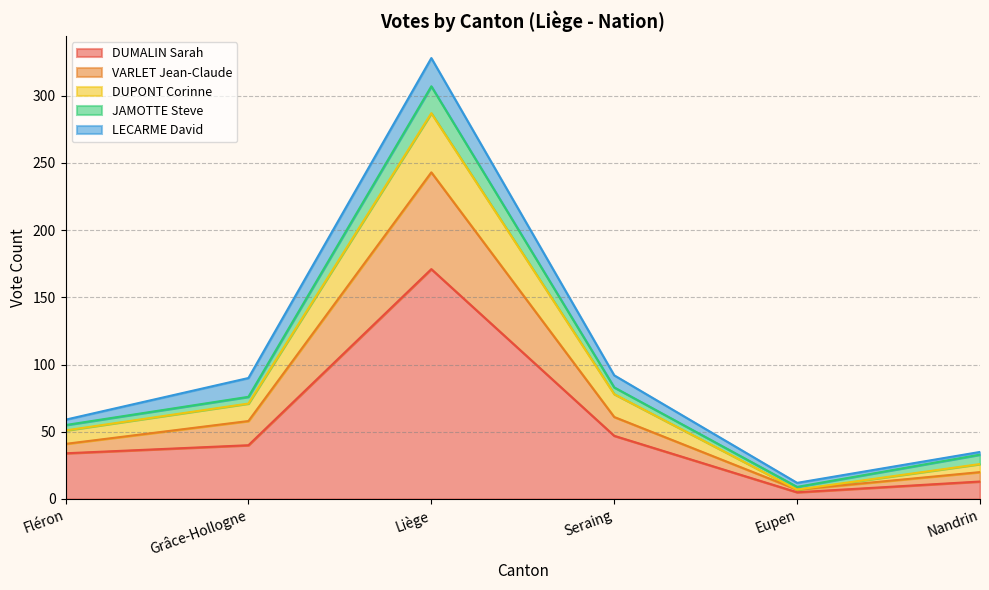

The VARLET Jean-Claude series shows 8 at Nandrin. True or false?

False